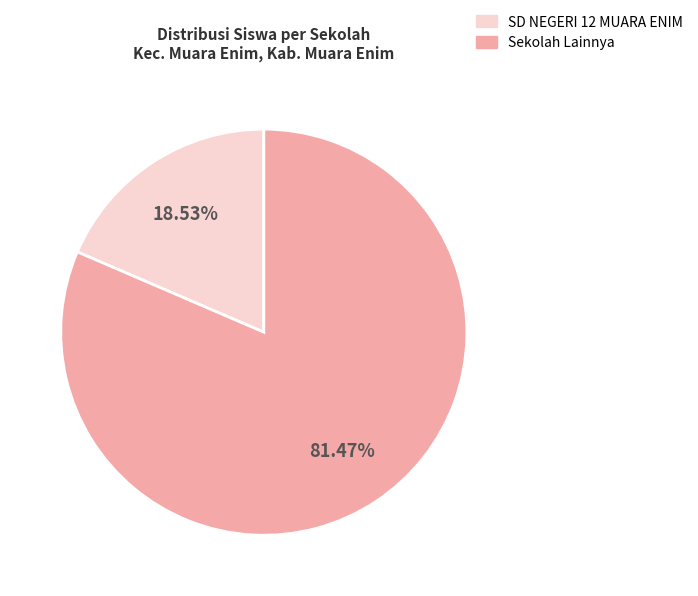

Is there any slice that represents more than half of the pie?

Yes